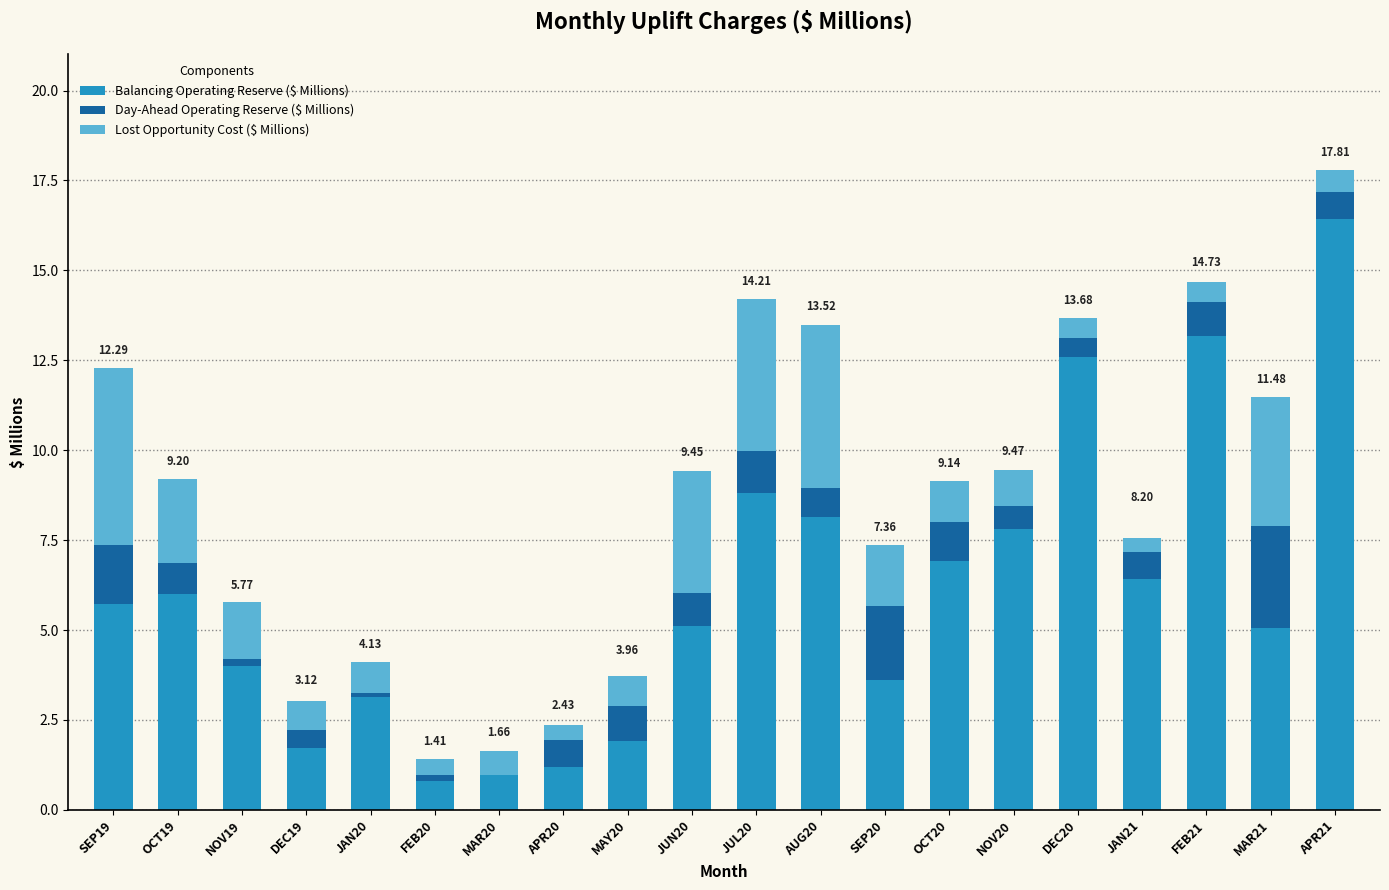

At which category is the sum across all series the highest?

APR21